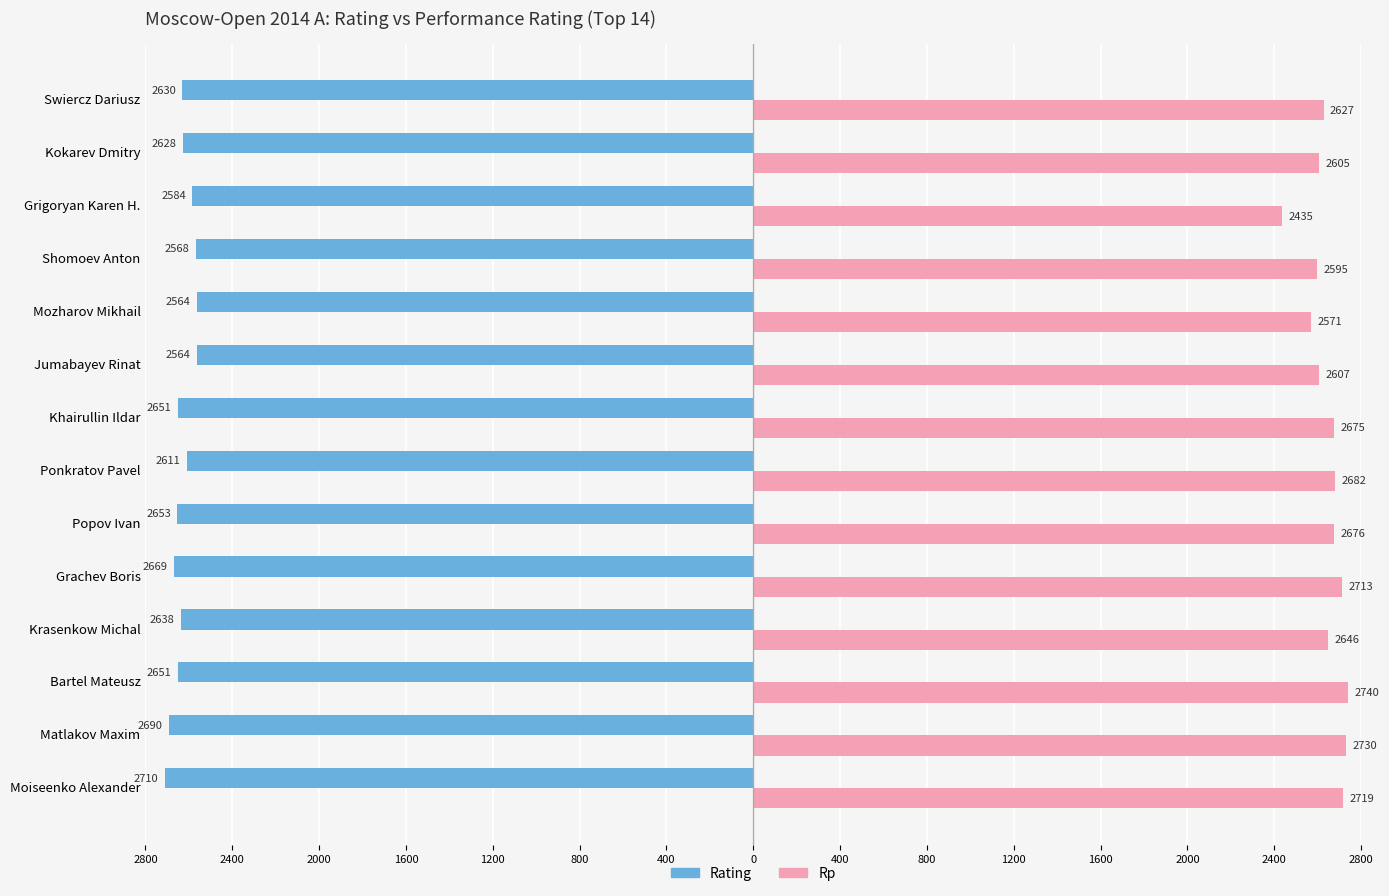

What are all the series names shown in the legend?

Rating, Rp